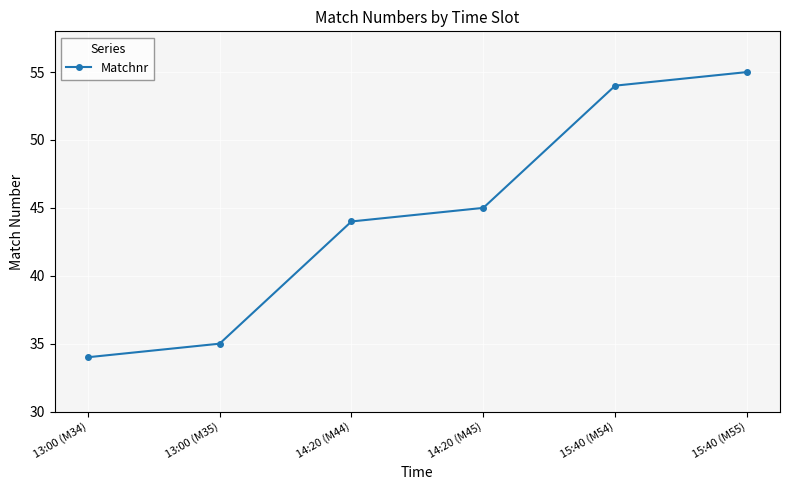

Is it true that the value at 14:20 (M45) is 45?

True